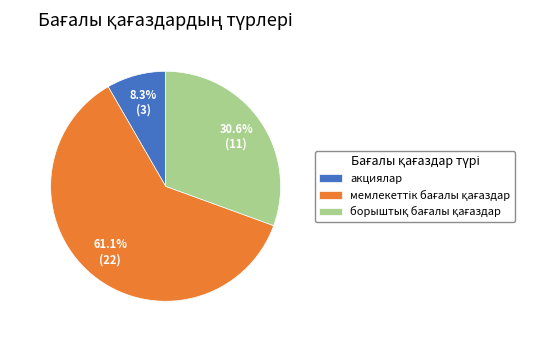

Is there any slice that represents more than half of the pie?

Yes